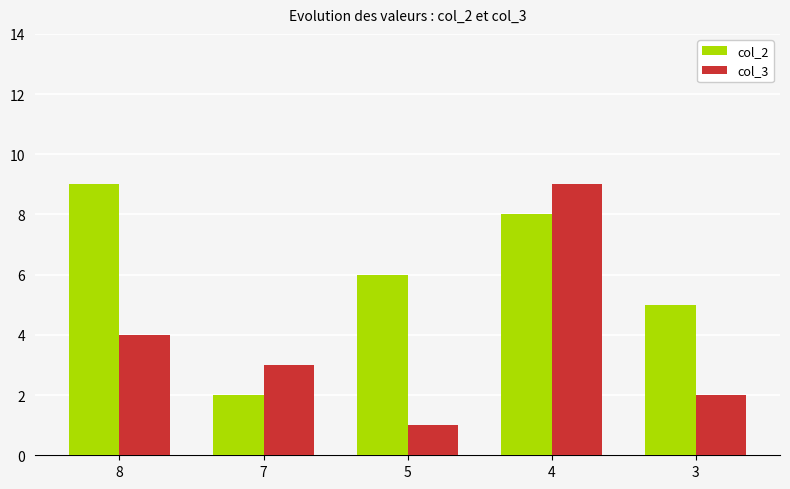

Which series has the widest spread of values?

col_3